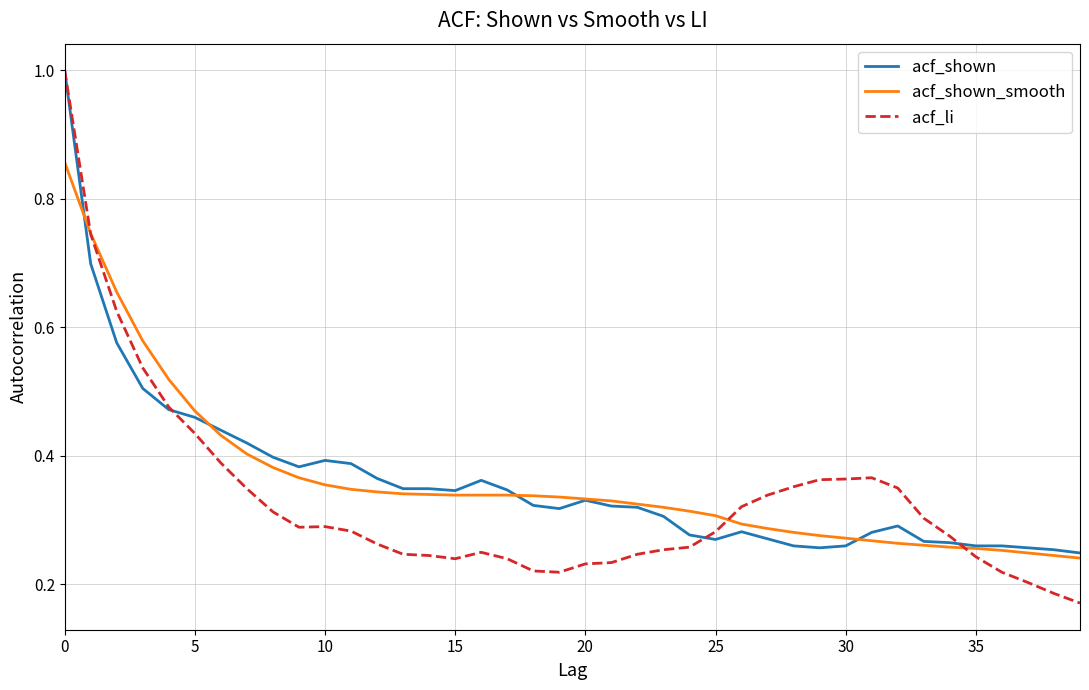

Which series ends up on top after the final intersection of acf_shown and acf_shown_smooth?

acf_shown